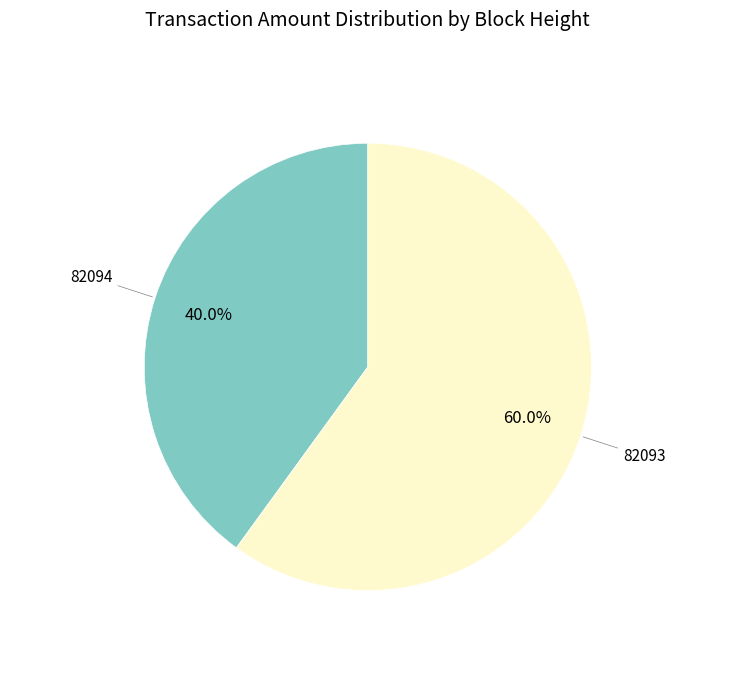

Is there a majority slice in this chart?

Yes